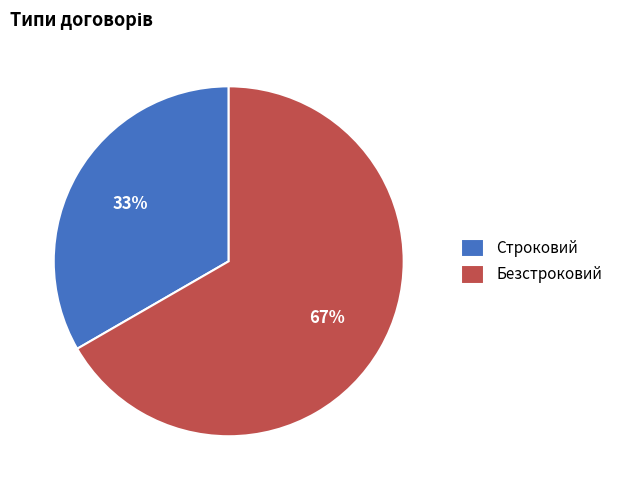

To the nearest percent, what percentage of the pie is Безстроковий?

67%